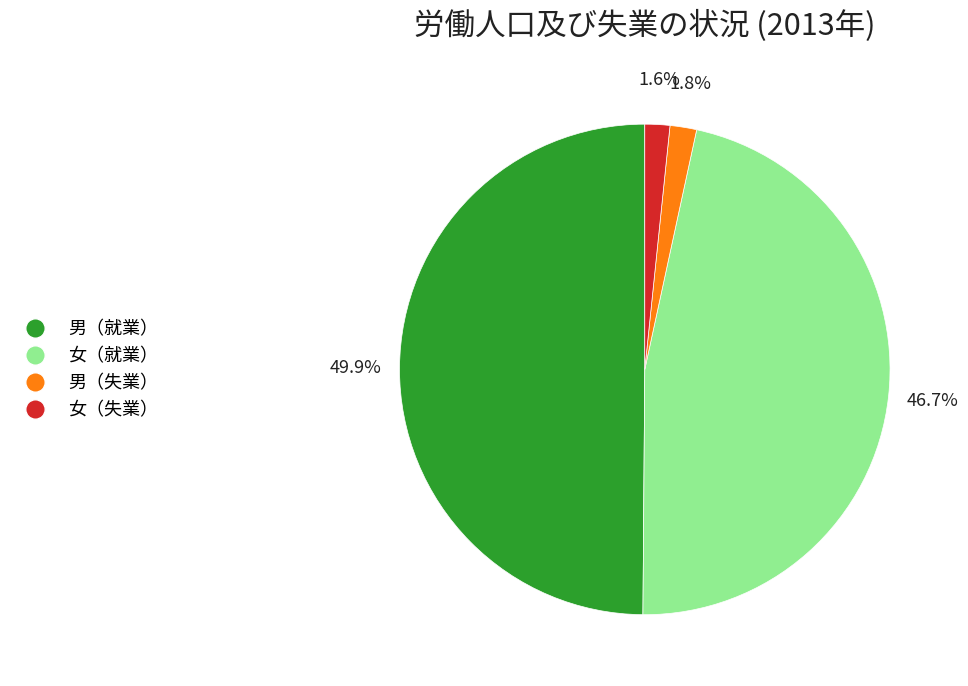

Count the number of slices in the pie.

4